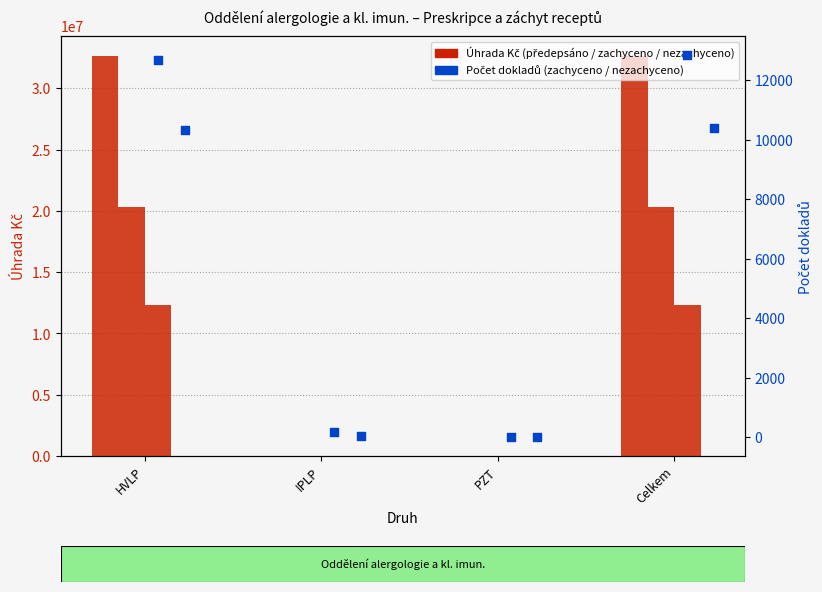

Which series contains the highest Y value?

Uhrada Kc Predepsano